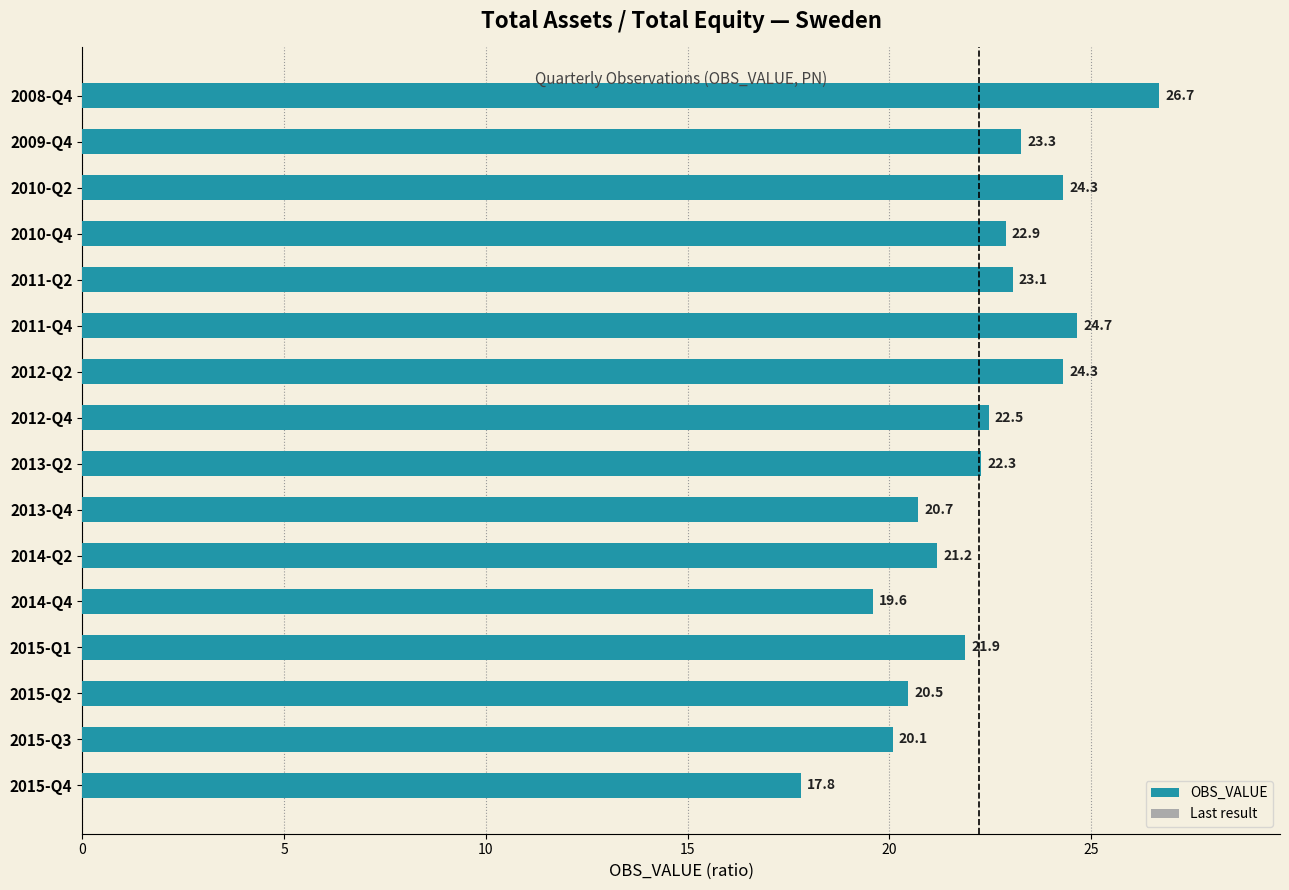

List the series in order of their peak value, highest first.

OBS_VALUE, Last result